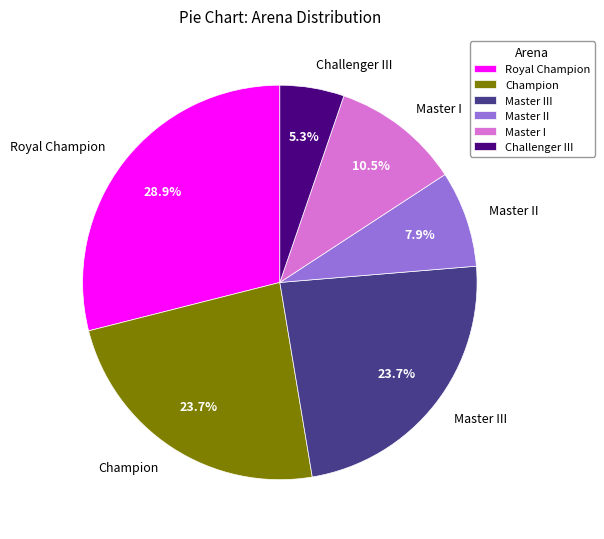

What is the smallest slice in the pie chart?

Challenger III